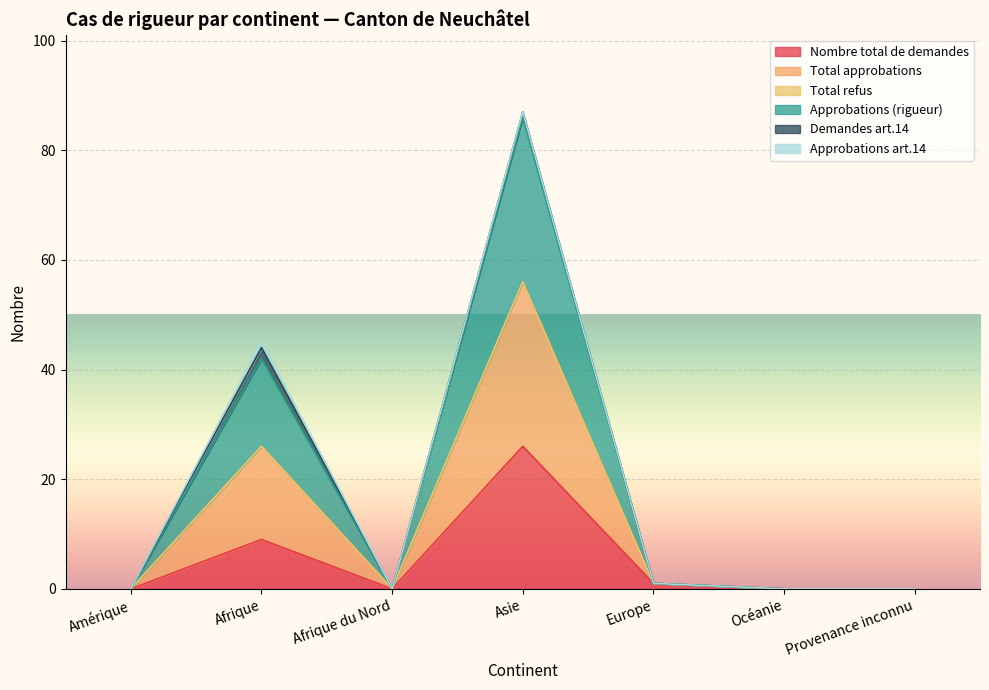

At which category does the chart reach its peak across all series?

Asie